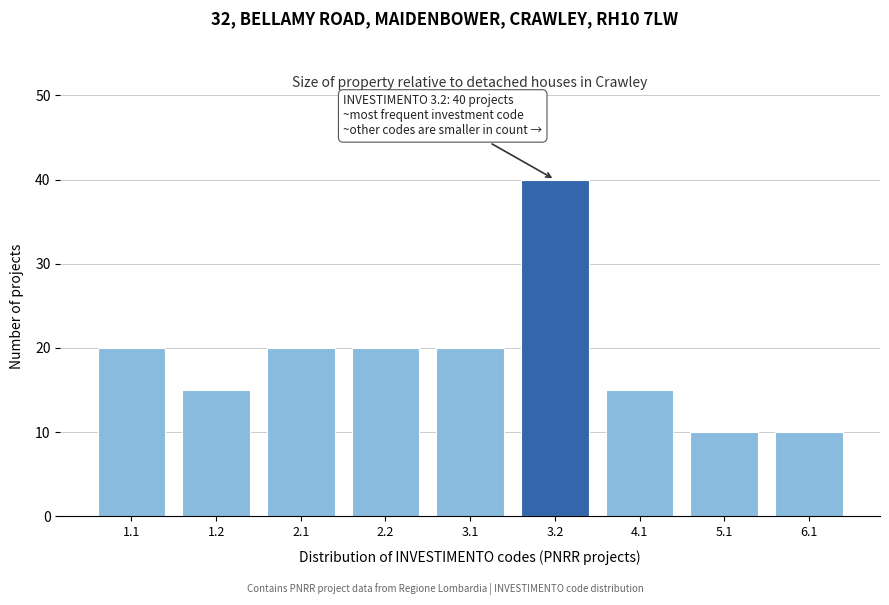

Reading right to left, what are all the values shown in this chart?

6.1=10	5.1=10	4.1=15	3.2=40	3.1=20	2.2=20	2.1=20	1.2=15	1.1=20